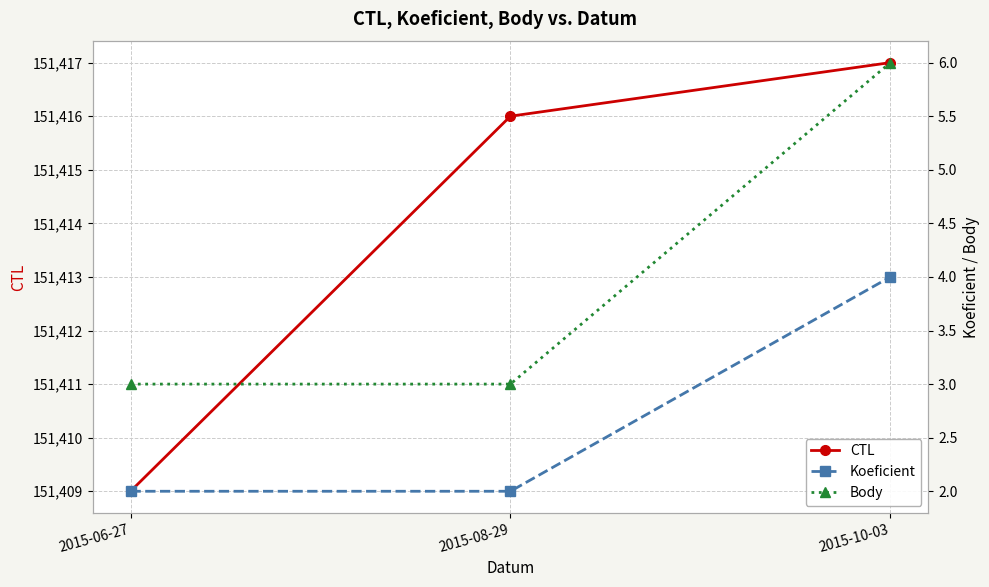

Rank the series at 2015-08-29 from lowest to highest value.

Koeficient, Body, CTL